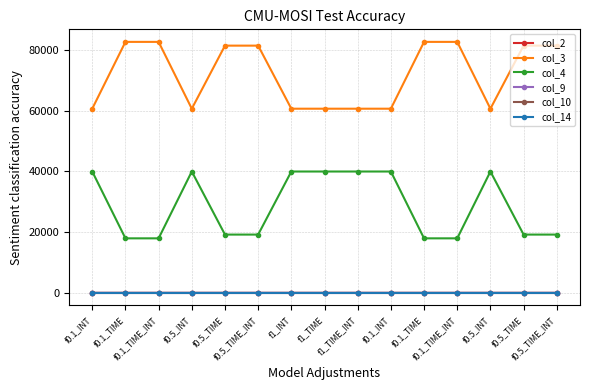

At which category does the chart reach its peak across all series?

f0.1_TIME